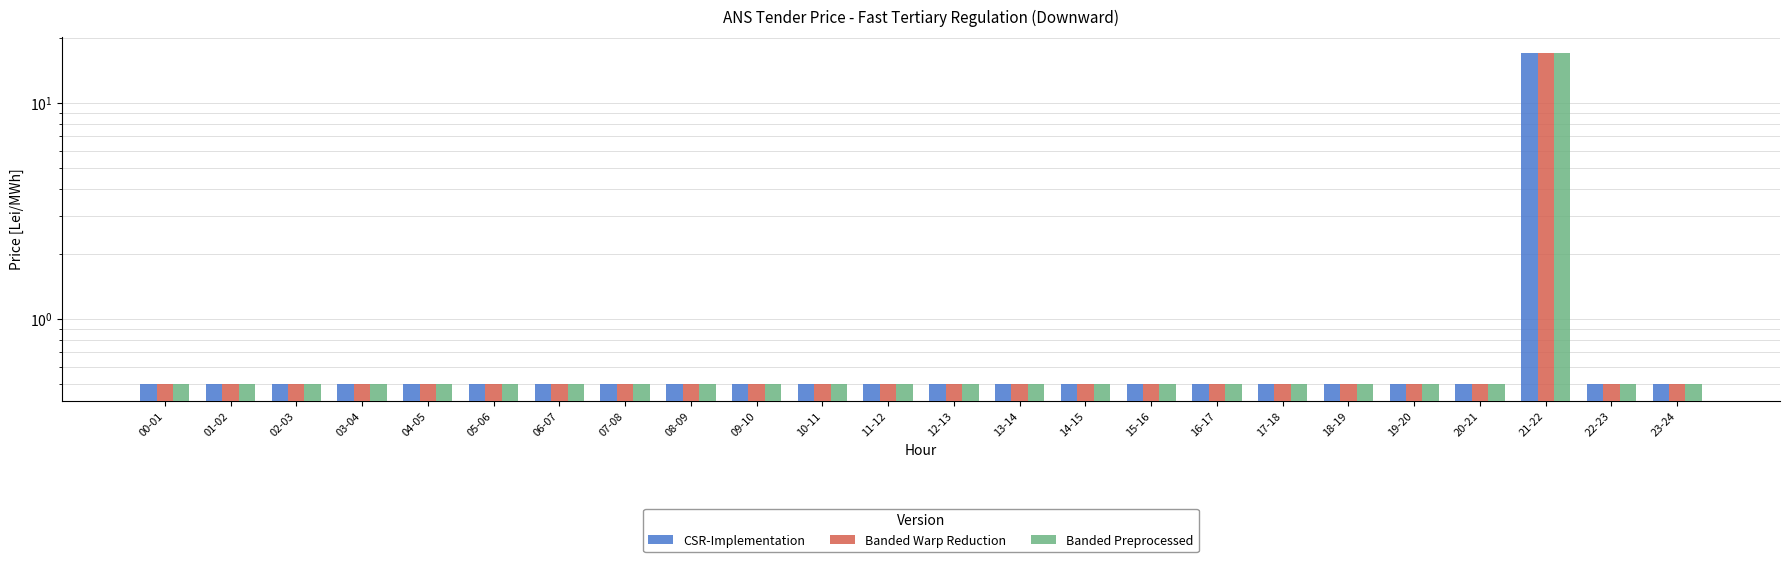

Rank the categories by Banded Preprocessed value from lowest to highest.

00-01, 01-02, 02-03, 03-04, 04-05, 05-06, 06-07, 07-08, 08-09, 09-10, 10-11, 11-12, 12-13, 13-14, 14-15, 15-16, 16-17, 17-18, 18-19, 19-20, 20-21, 22-23, 23-24, 21-22